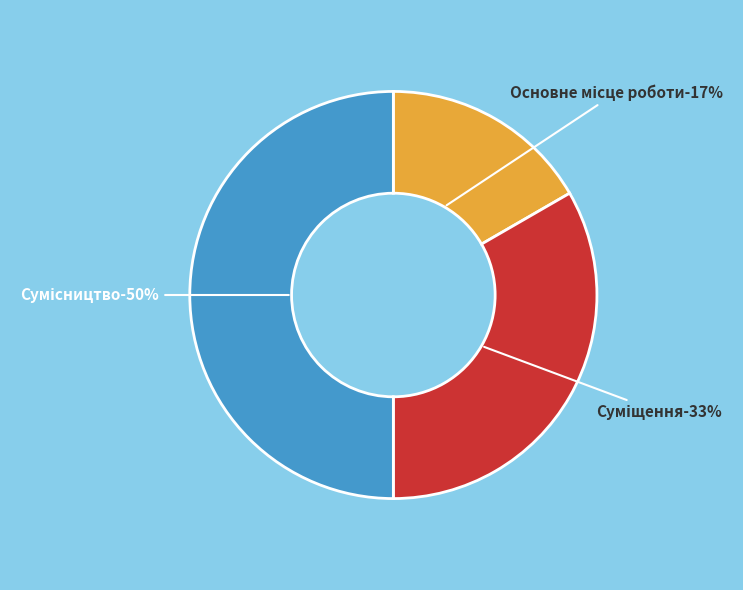

Between Суміщення and Сумісництво, which is larger?

Сумісництво